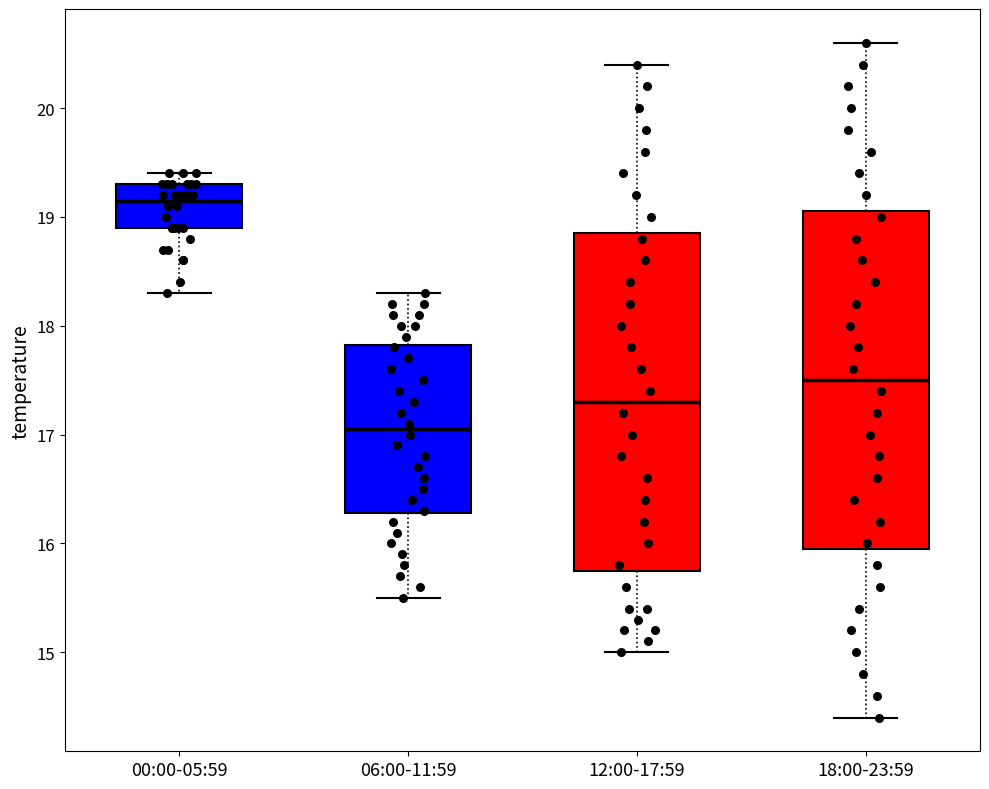

Which box's median line is the lowest?

06:00-11:59